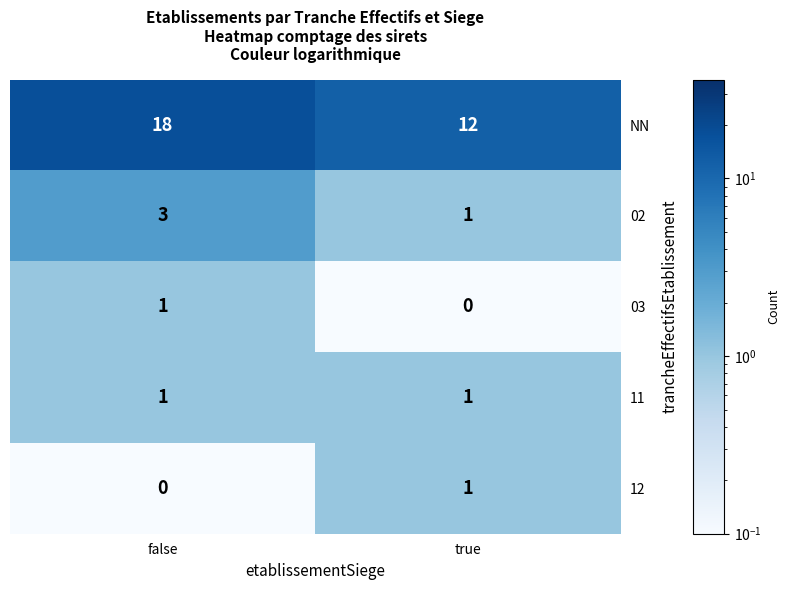

Is it true that NN equals 3 at true?

False